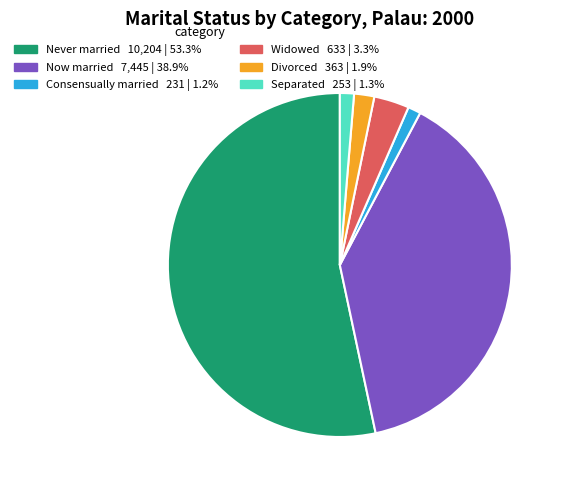

Combined, do Never married and Divorced account for over 50%?

Yes